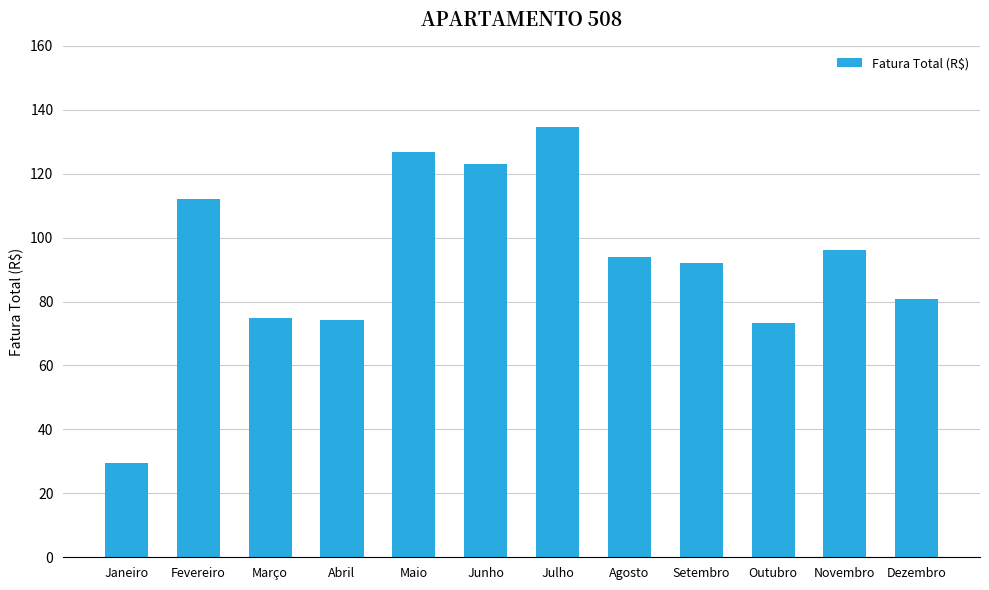

What is the value of the 7th bar from the left?

134.5